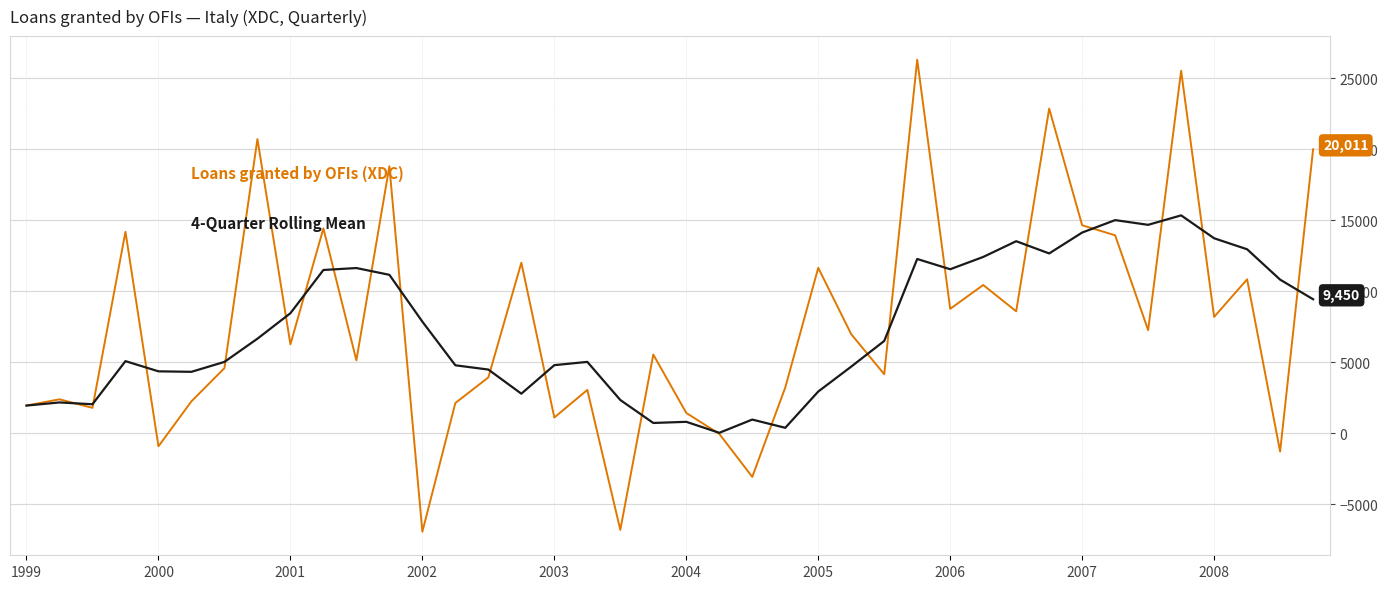

What is the smallest value displayed?

-6919.0